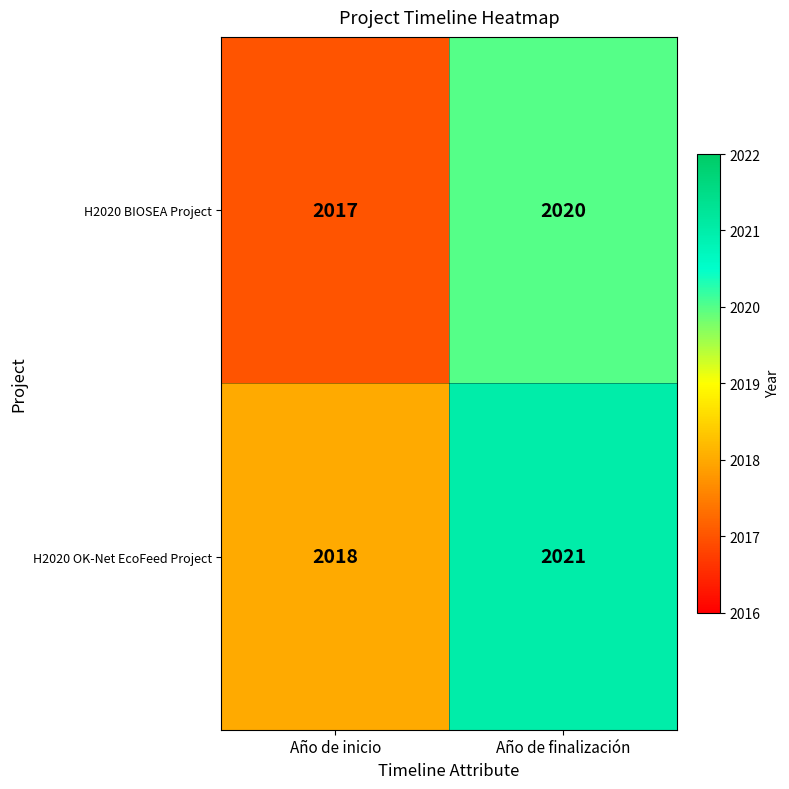

Reading left to right, extract all data points from this chart.

H2020 BIOSEA Project: Año de inicio=2017	Año de finalización=2020
H2020 OK-Net EcoFeed Project: Año de inicio=2018	Año de finalización=2021